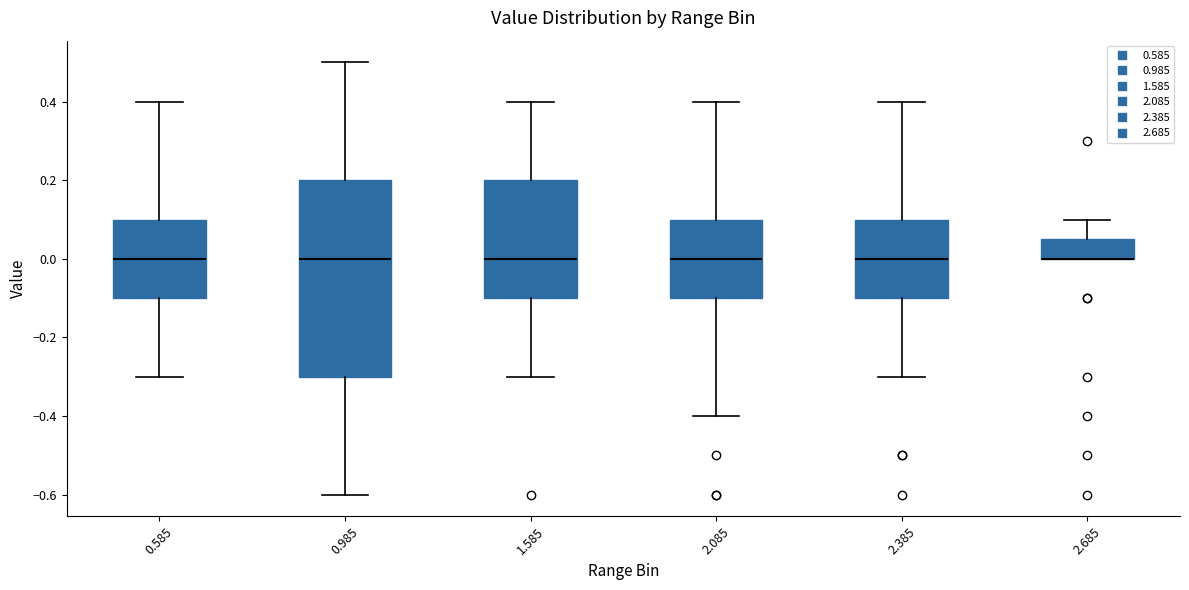

Reading left to right, transcribe this box plot: for each box, give where its median line is, the range the box spans, and where its two whiskers end, as read against the y-axis. The values are not printed on the chart, so give them approximately, as read against the axis.

0.585: median 0.00, box -0.10 to 0.10, whiskers -0.30 to 0.40
0.985: median 0.00, box -0.30 to 0.20, whiskers -0.60 to 0.50
1.585: median 0.00, box -0.10 to 0.20, whiskers -0.30 to 0.40
2.085: median 0.00, box -0.10 to 0.10, whiskers -0.40 to 0.40
2.385: median 0.00, box -0.10 to 0.10, whiskers -0.30 to 0.40
2.685: median 0.00 (drawn on the box's lower edge), box 0.00 to 0.06, whiskers 0.00 to 0.10